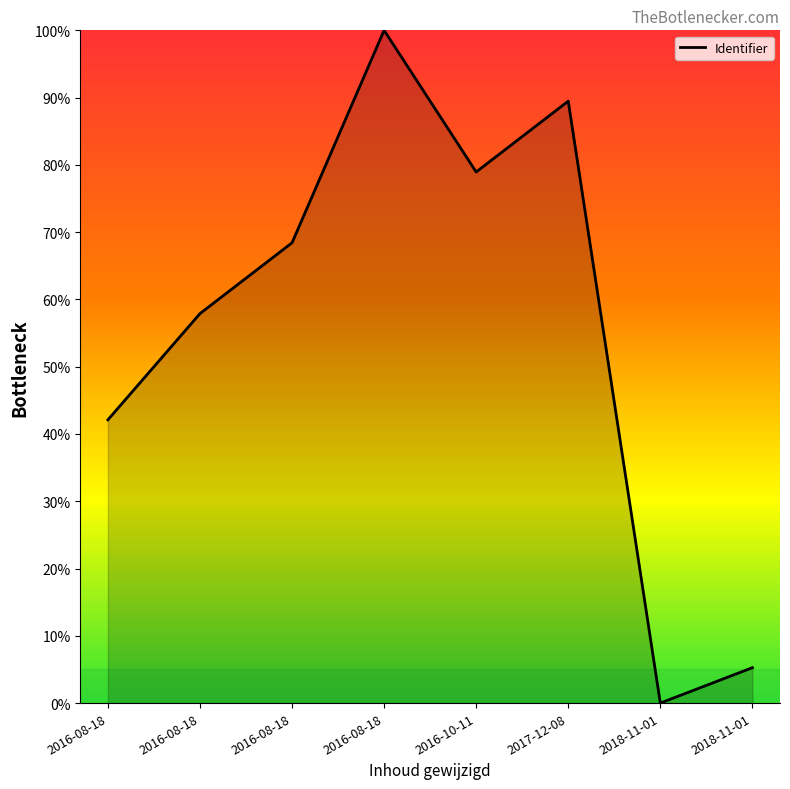

How many lines are shown in the chart?

1